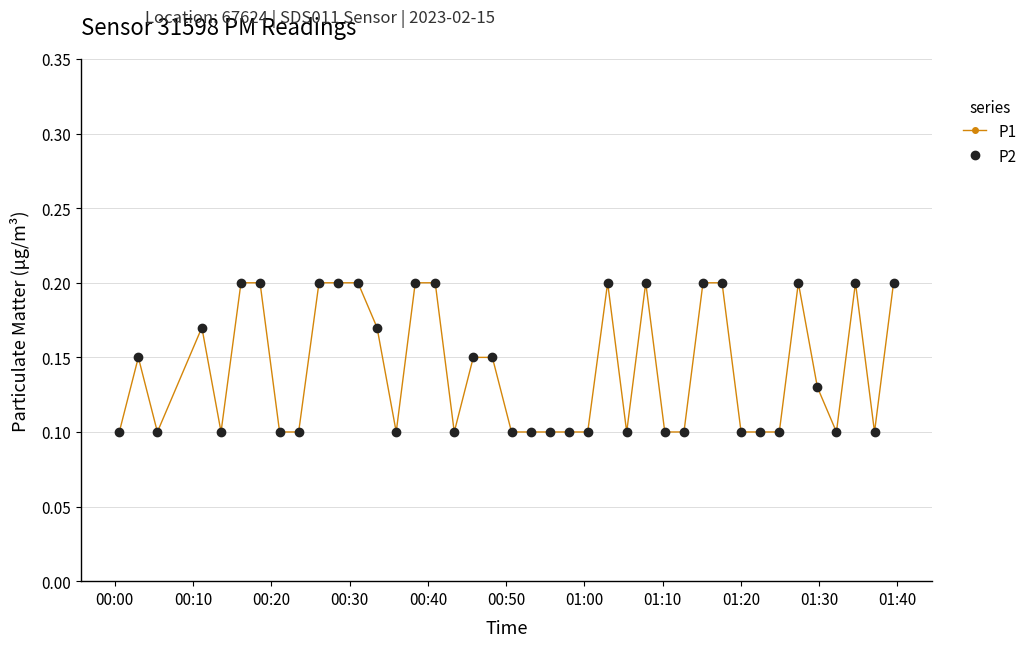

What is the value of the P1 point at the 1st from the left?

0.1